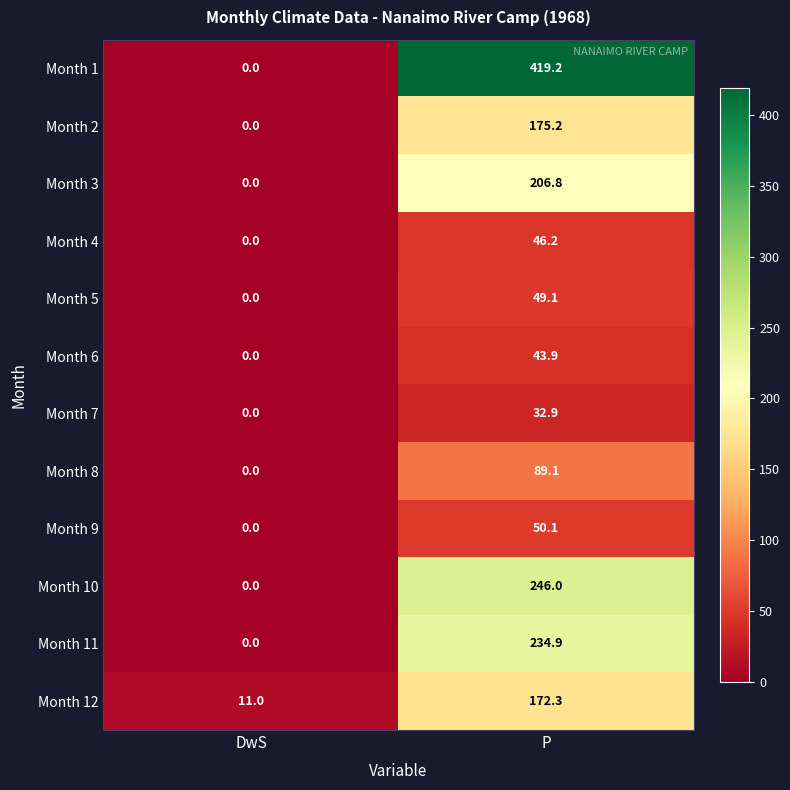

The Month 9 series shows 0.0 at DwS. True or false?

True